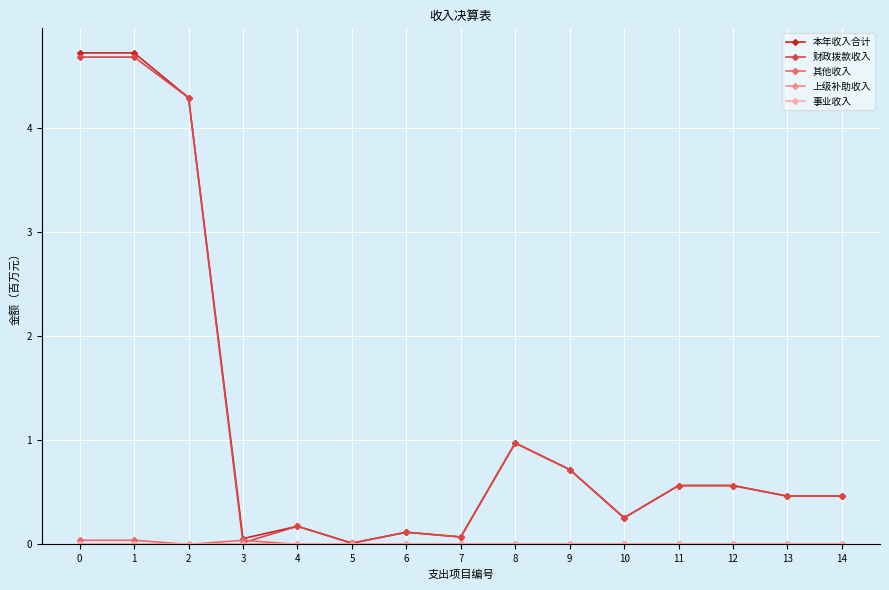

The value of 其他收入 at 5 is -0.0. True or false?

False